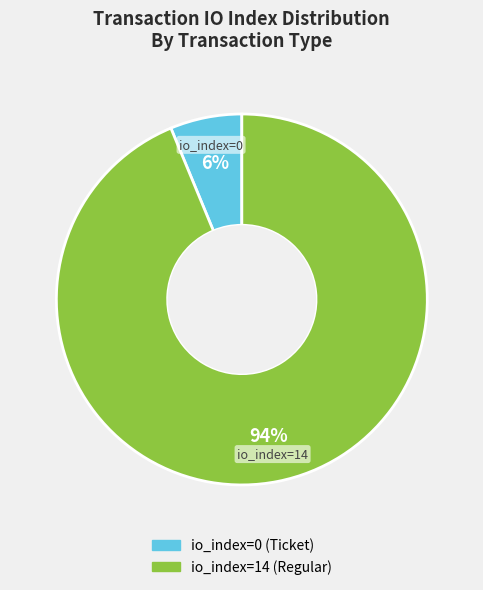

What percentage is the io_index=14 (Regular) slice, to the nearest percent?

94%